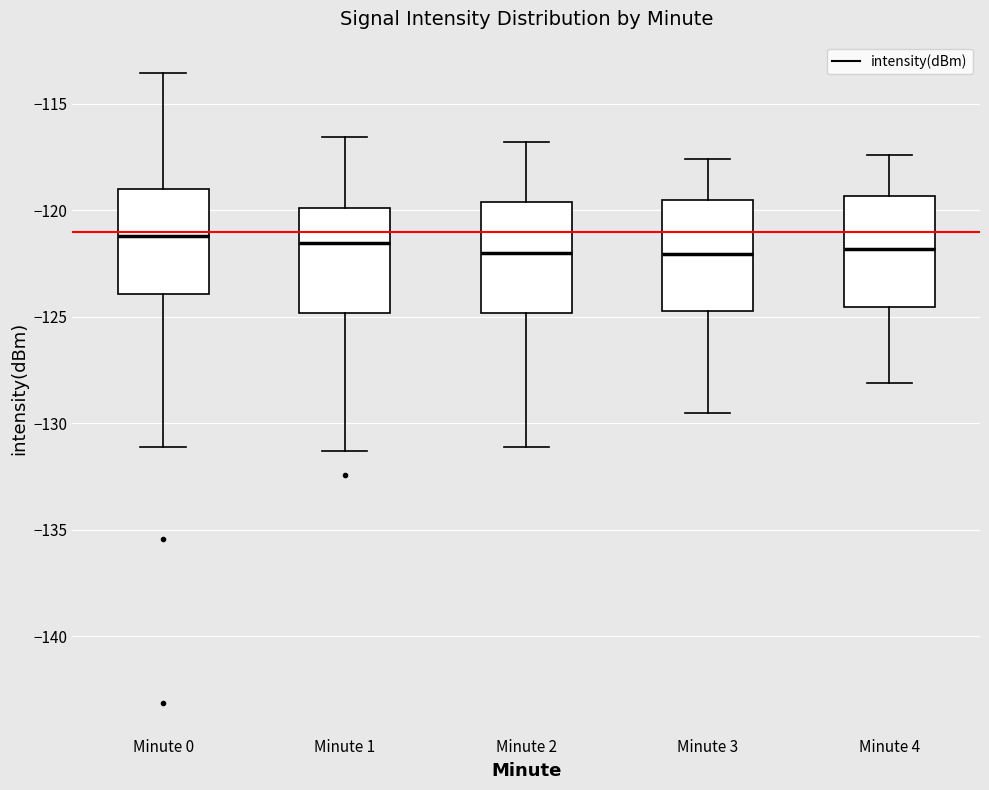

Reading left to right, transcribe this box plot: for each box, give where its median line is, the range the box spans, and where its two whiskers end, as read against the y-axis. The values are not printed on the chart, so give them approximately, as read against the axis.

Minute 0: median -121.0, box -124.0 to -119.0, whiskers -131.0 to -113.5
Minute 1: median -121.5, box -125.0 to -120.0, whiskers -131.5 to -116.5
Minute 2: median -122.0, box -125.0 to -119.5, whiskers -131.0 to -117.0
Minute 3: median -122.0, box -124.5 to -119.5, whiskers -129.5 to -117.5
Minute 4: median -122.0, box -124.5 to -119.5, whiskers -128.0 to -117.5